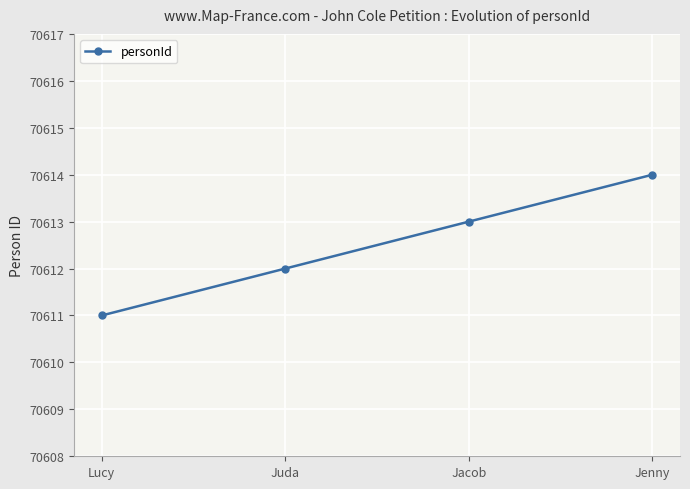

Which label corresponds to the smallest value in the chart?

Lucy